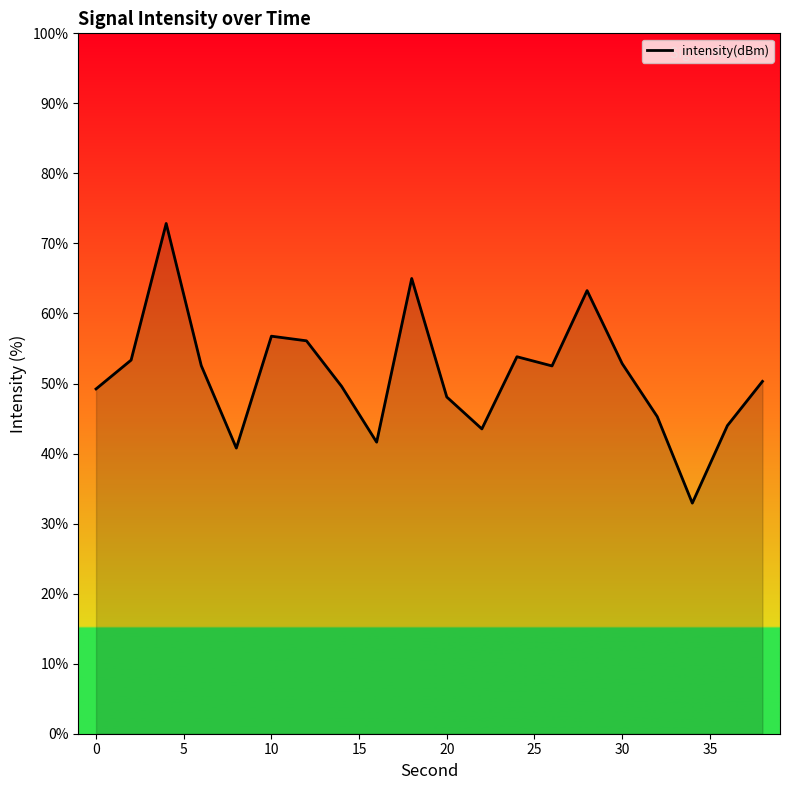

What is the maximum value shown in the chart?

72.9